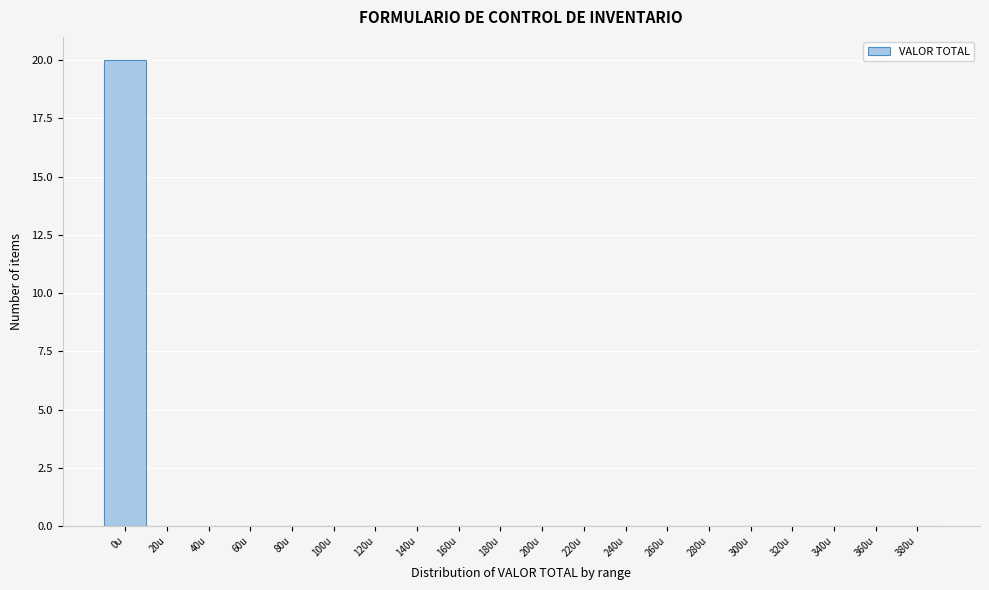

Reading left to right, extract all data points from this chart.

0u=20	20u=0	40u=0	60u=0	80u=0	100u=0	120u=0	140u=0	160u=0	180u=0	200u=0	220u=0	240u=0	260u=0	280u=0	300u=0	320u=0	340u=0	360u=0	380u=0